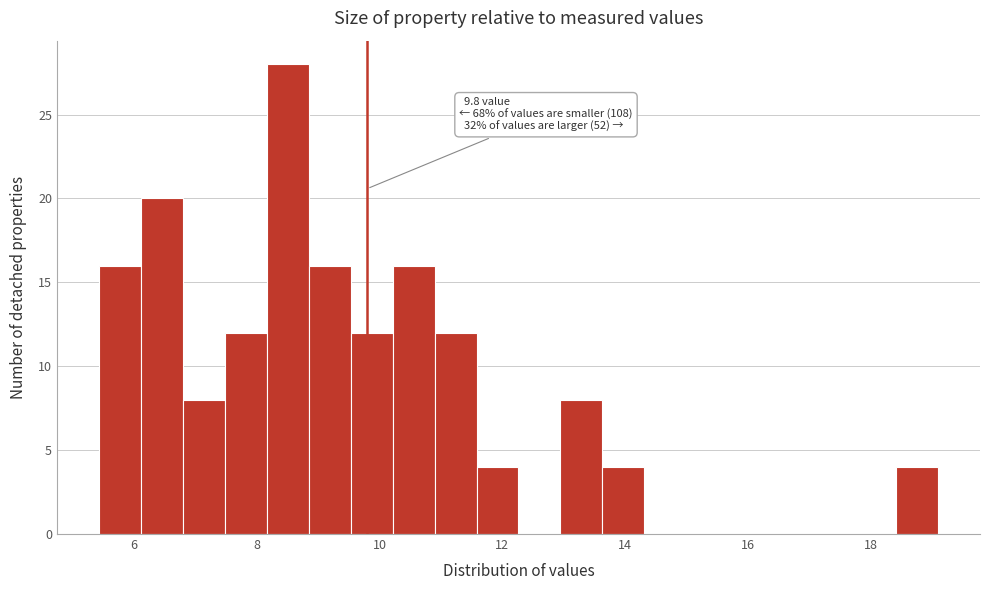

Around what value on the x-axis is the tallest bar? Give the approximate position of its centre, as read against the axis.

8.6